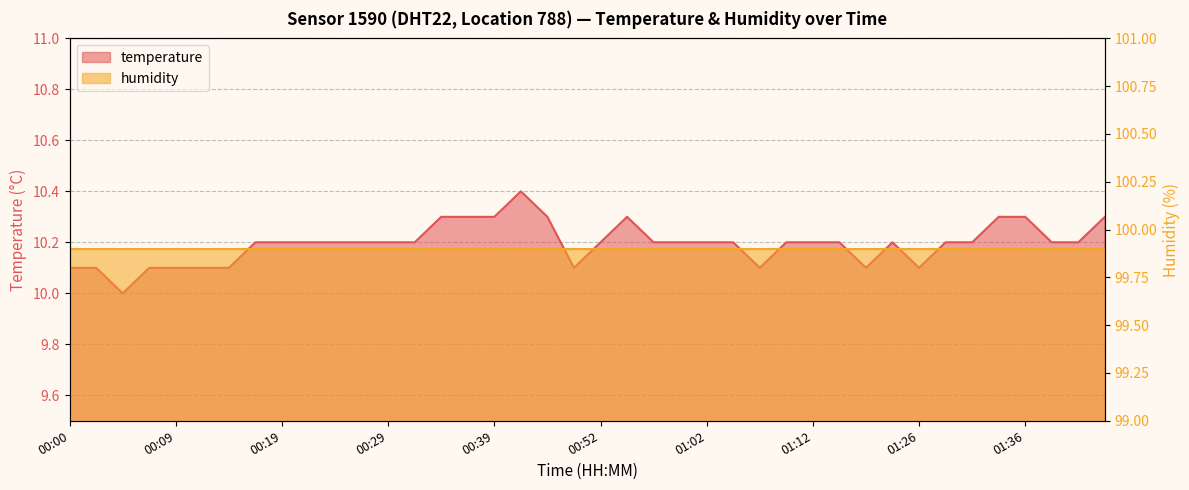

Does the chart display data point markers on the line(s)?

No